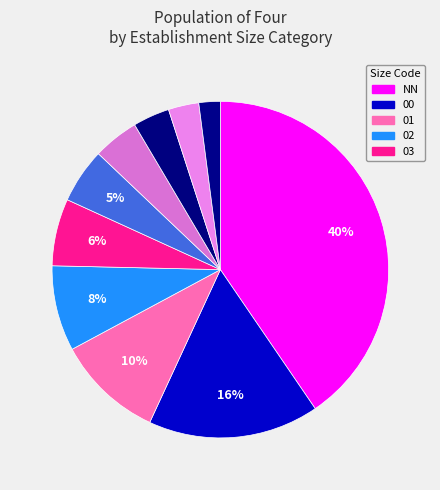

Which category has the biggest portion of the pie?

NN